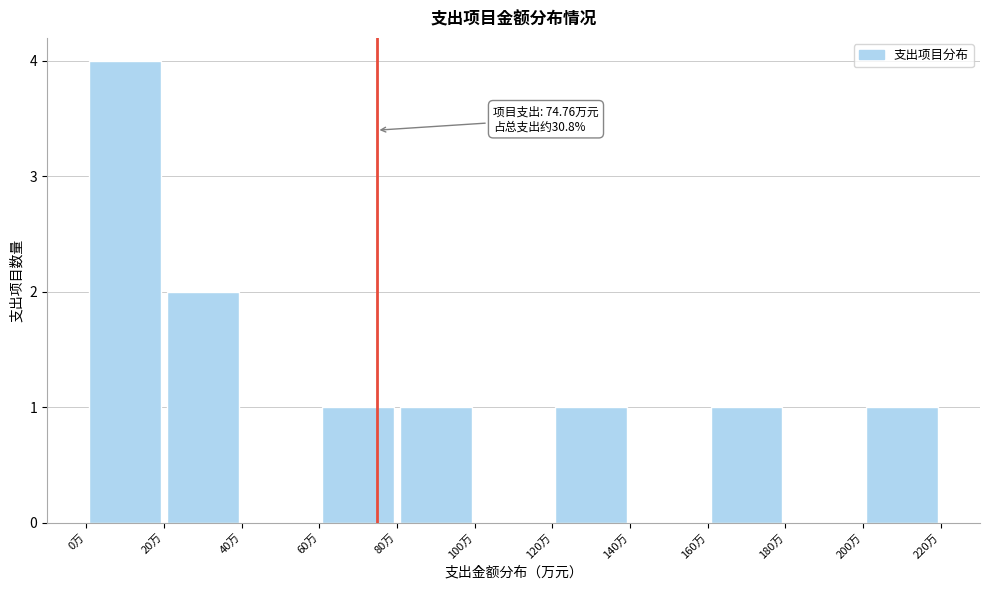

Which range on the x-axis has the tallest bar?

0 to 20